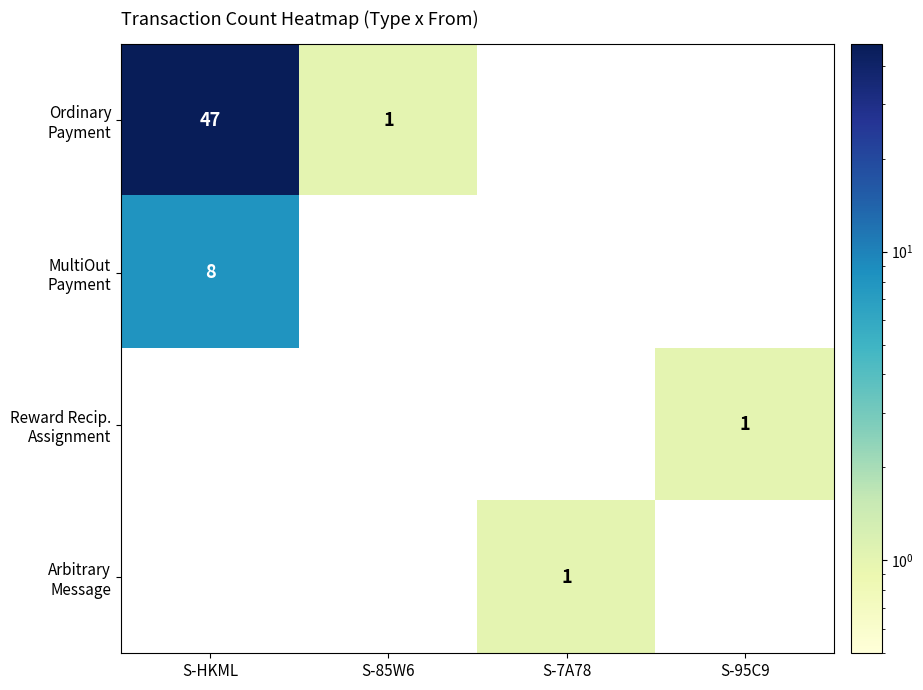

What is the spread (max minus min) of values at S-HKML?

39.0